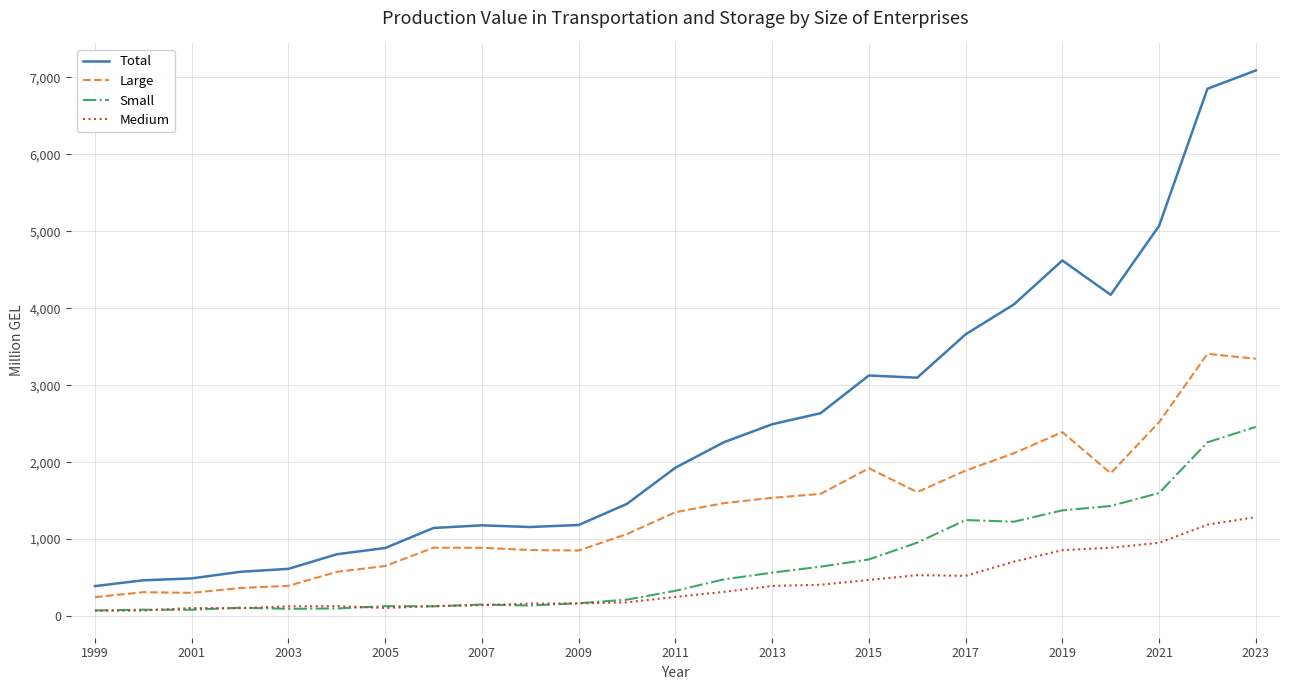

In Small, how many points are higher than both neighbors (excluding endpoints)?

5